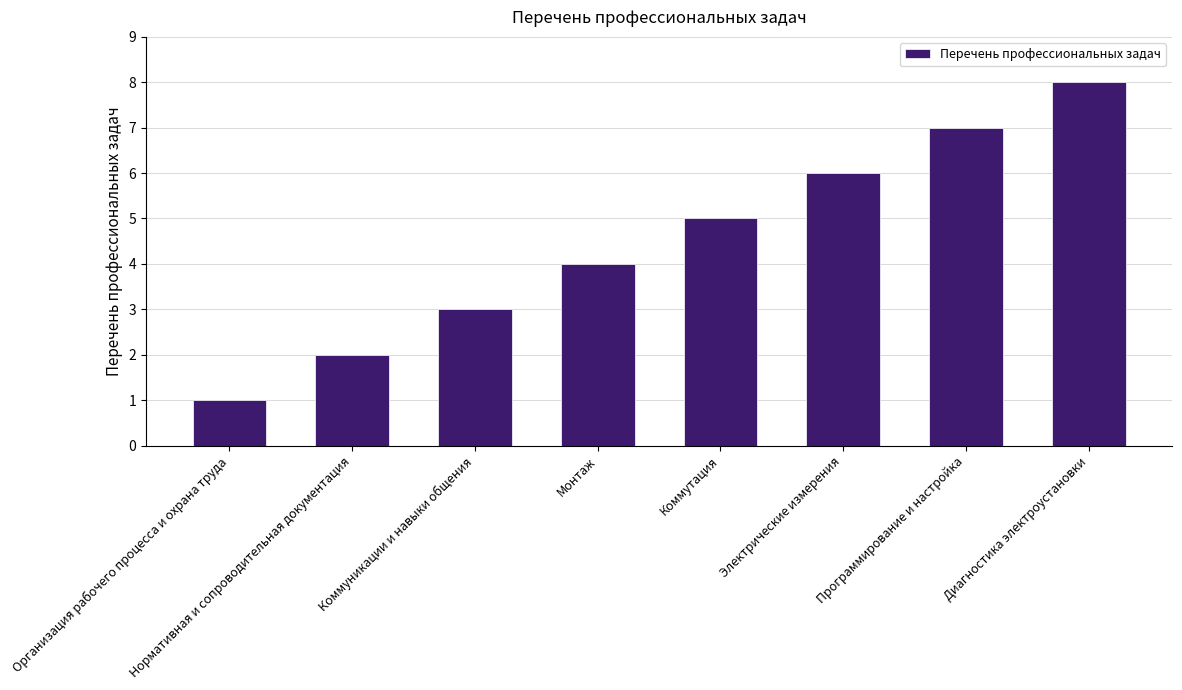

What is the approximate value at Коммуникации и навыки общения?

3